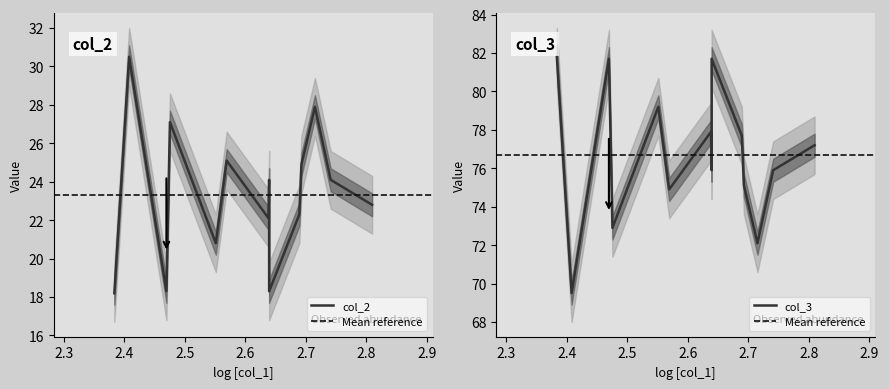

True or false: col_2 and col_3 cross at least once.

False